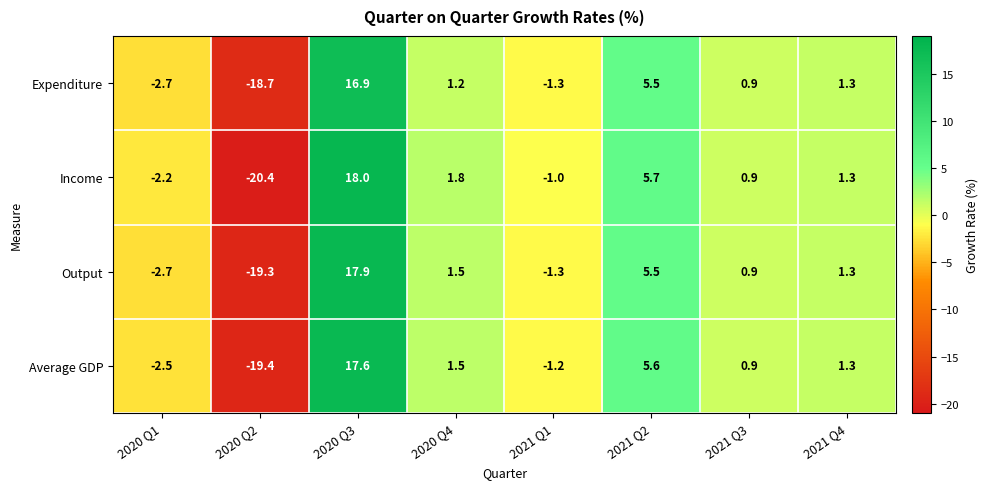

Which series has the largest total across all categories?

Income